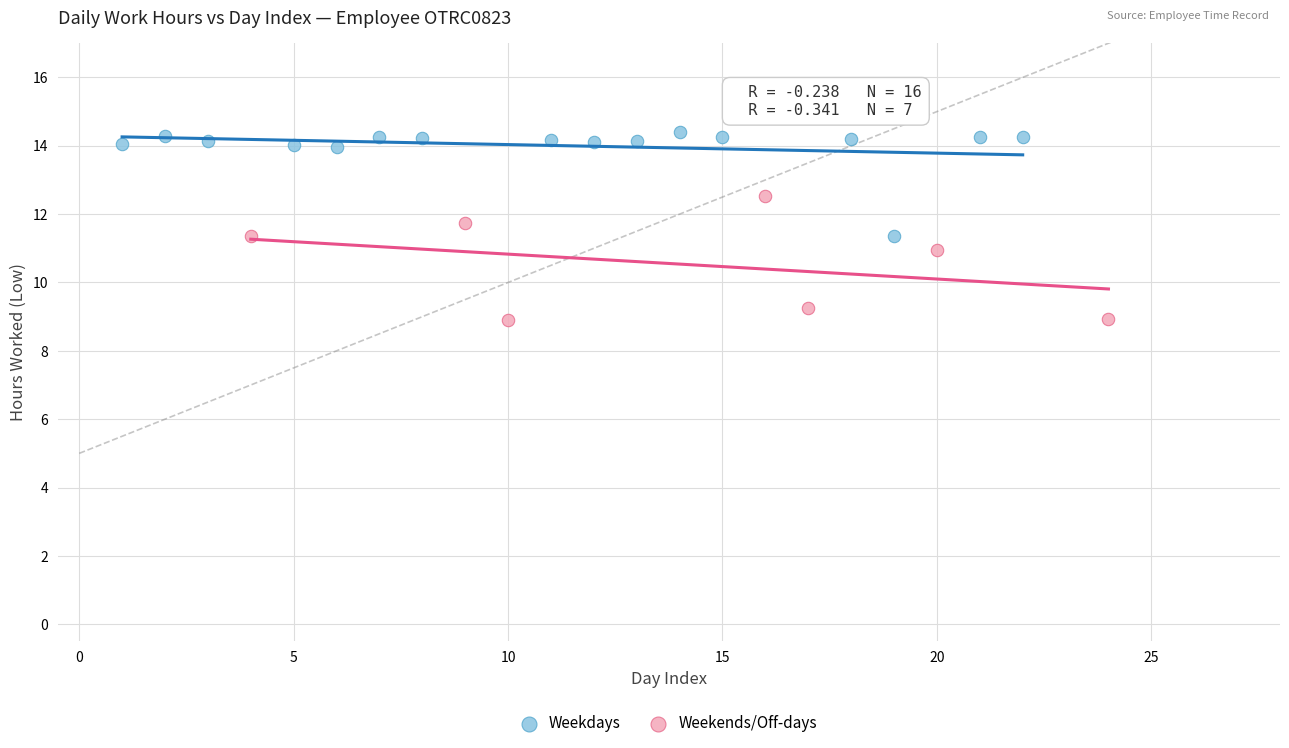

Which series contains the highest Y value?

Weekdays